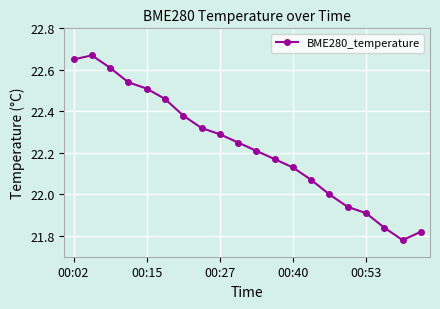

True or false: the data has more than 1 interior local peaks.

False